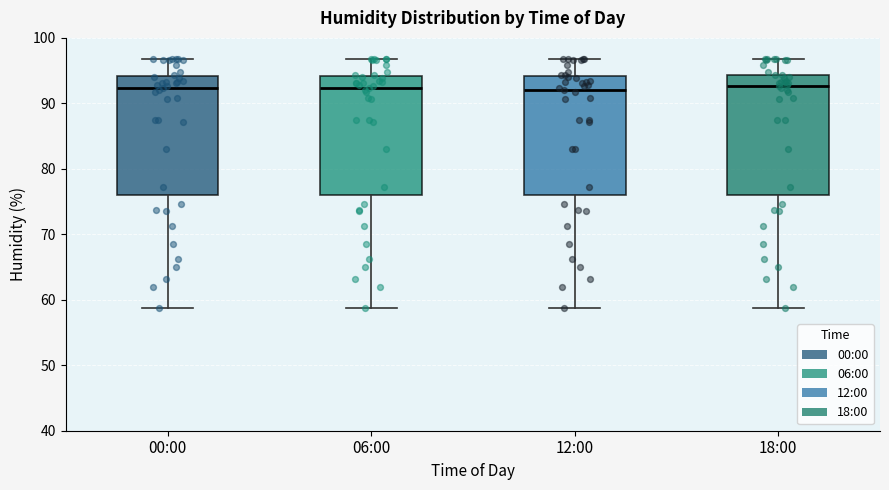

Where does the median line of the box for 00:00 sit on the y-axis? The values are not printed on the chart, so give them approximately, as read against the axis.

92